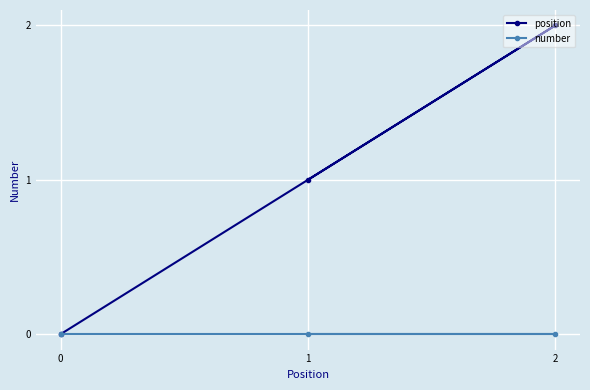

Which series has the largest total across all categories?

position